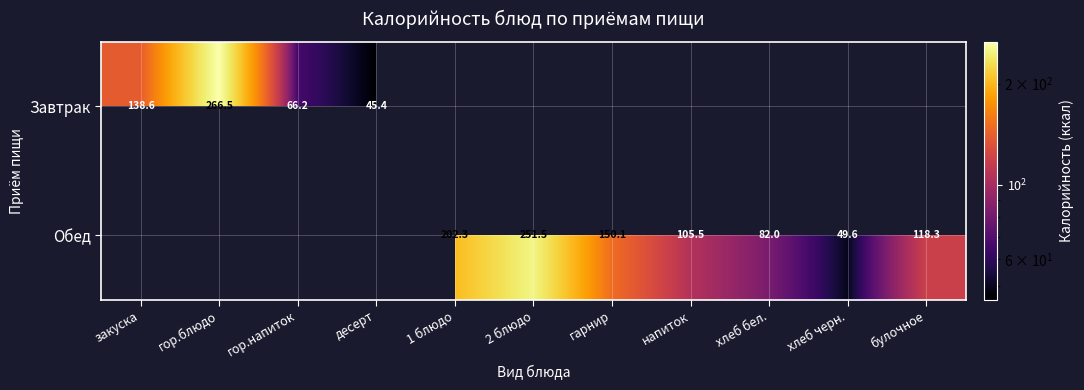

True or false: Обед has a value of 137.1 at 1 блюдо.

False